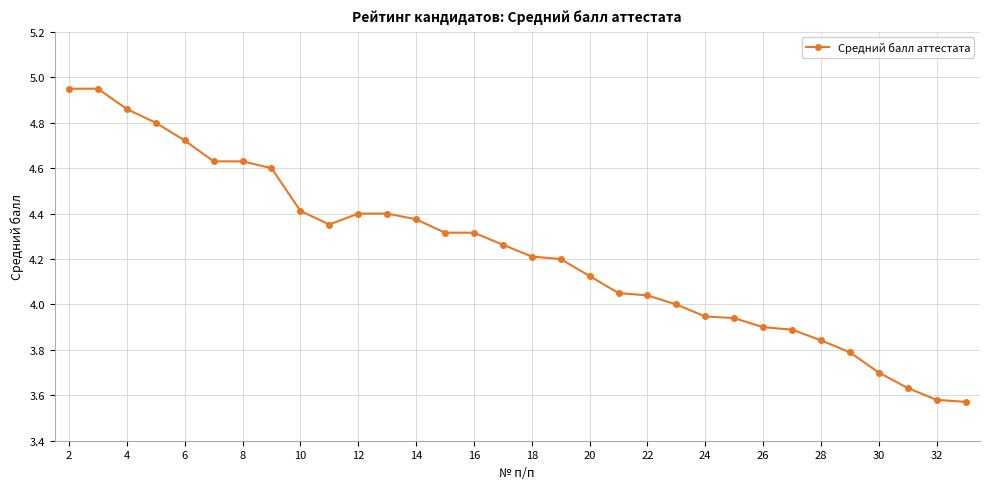

What is the difference between the maximum and minimum values?

1.4